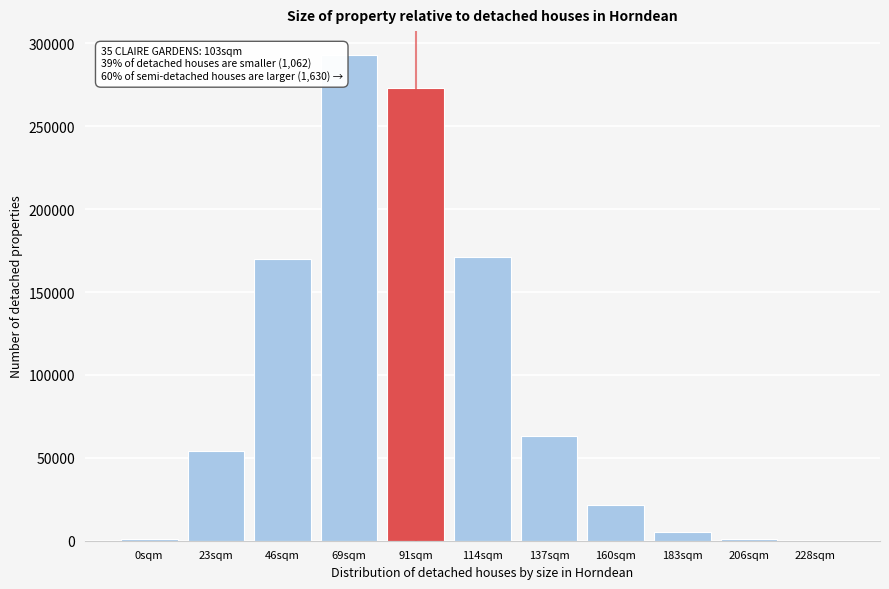

Which has a higher value, 69sqm or 137sqm?

69sqm